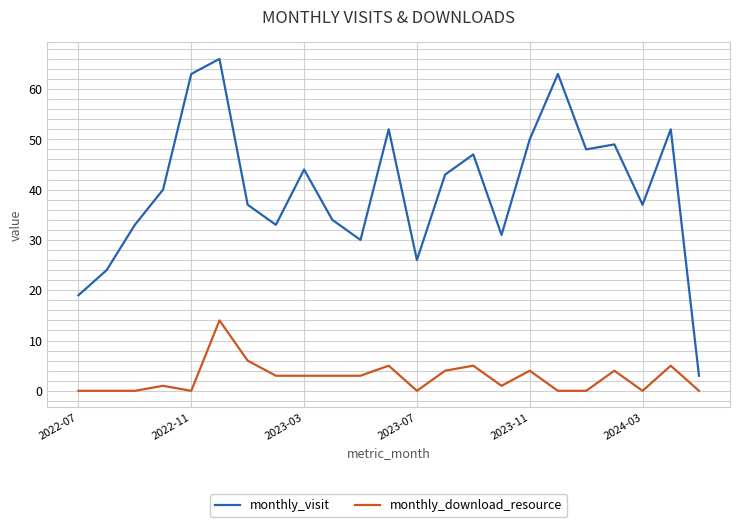

Which series has the largest range (max minus min)?

monthly_visit